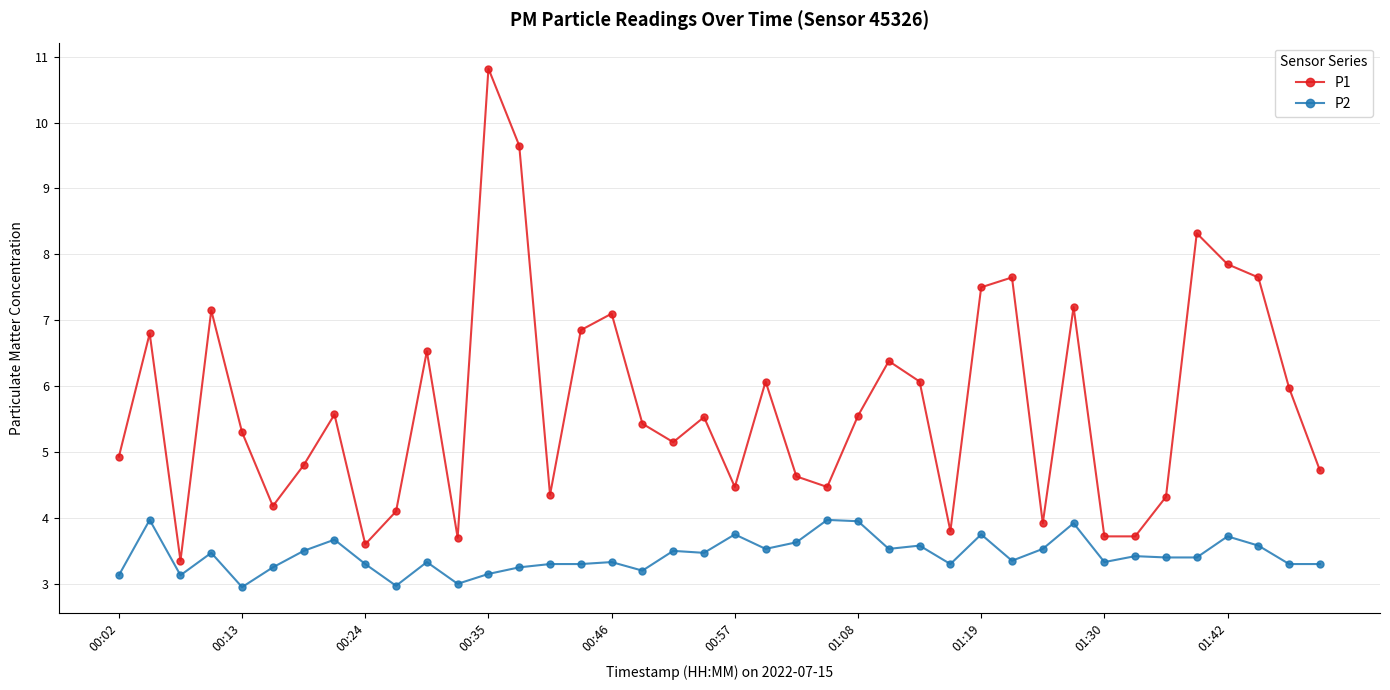

What is the difference between the maximum and second lowest values in the P1 series?

7.2